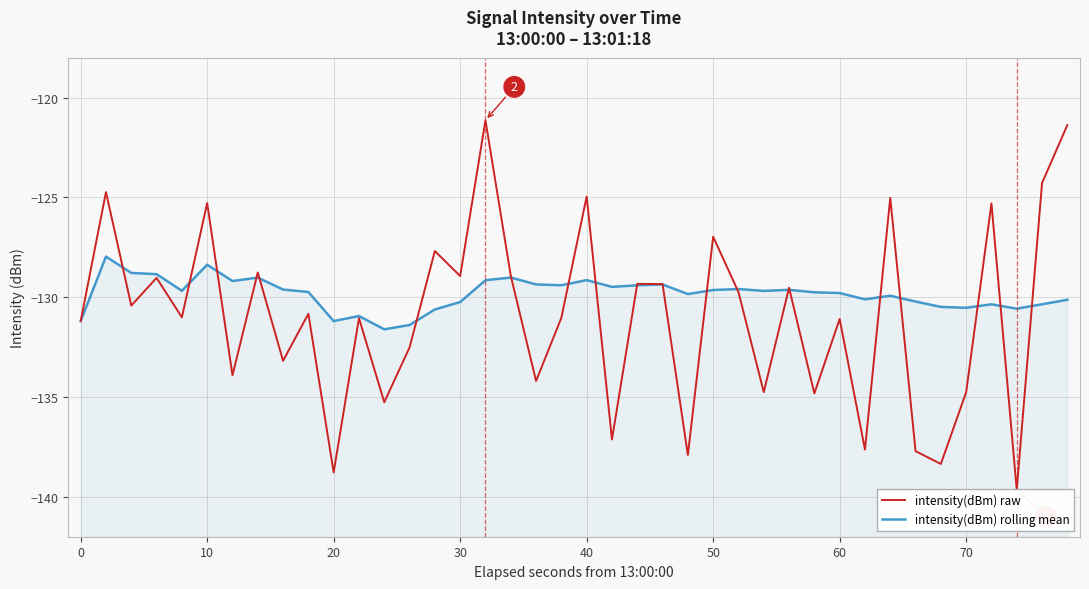

Reading left to right, transcribe all the data shown in this chart.

intensity(dBm) raw: -131.2	-124.7	-130.4	-129.0	-131.0	-125.3	-133.9	-128.8	-133.2	-130.8	-138.8	-131.1	-135.3	-132.5	-127.7	-128.9	-121.1	-128.9	-134.2	-131.0	-125.0	-137.1	-129.3	-129.3	-137.9	-127.0	-129.7	-134.8	-129.5	-134.8	-131.1	-137.6	-125.0	-137.7	-138.4	-134.8	-125.3	-139.7	-124.3	-121.4
intensity(dBm) rolling mean: -131.2	-128.0	-128.8	-128.8	-129.7	-128.4	-129.2	-129.0	-129.6	-129.7	-131.2	-130.9	-131.6	-131.4	-130.6	-130.2	-129.1	-129.0	-129.4	-129.4	-129.1	-129.5	-129.4	-129.4	-129.8	-129.6	-129.6	-129.7	-129.6	-129.8	-129.8	-130.1	-129.9	-130.2	-130.5	-130.5	-130.4	-130.6	-130.4	-130.1